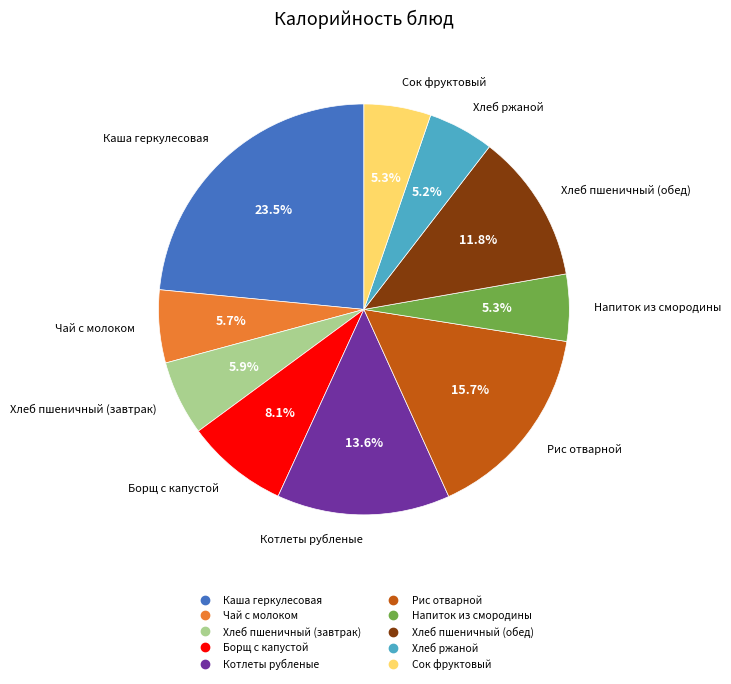

Approximately how many times larger is the value at Сок фруктовый compared to Котлеты рубленые?

0.4